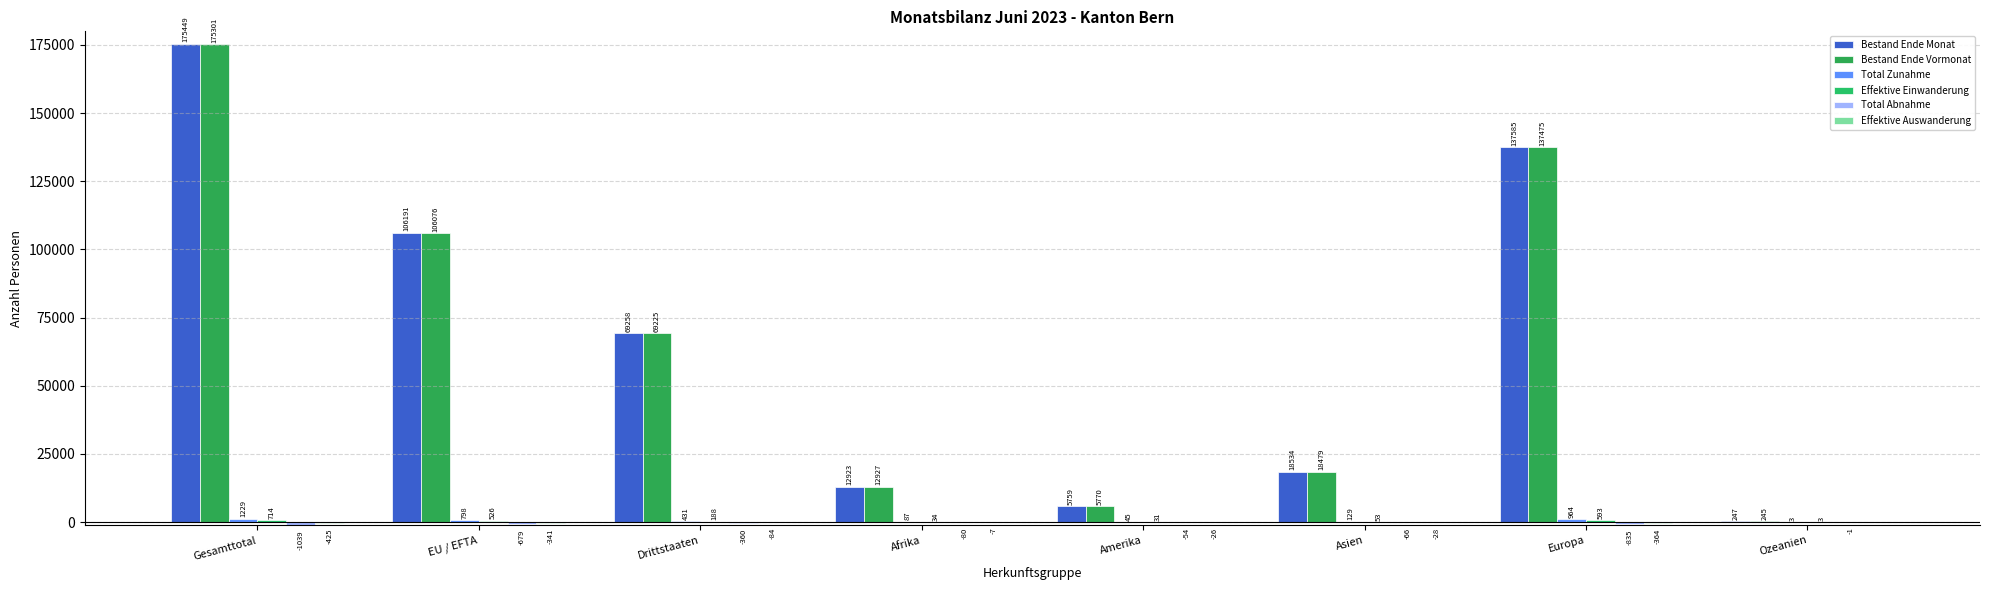

Between Amerika and Ozeanien, which series saw the biggest shift?

Bestand Ende Vormonat